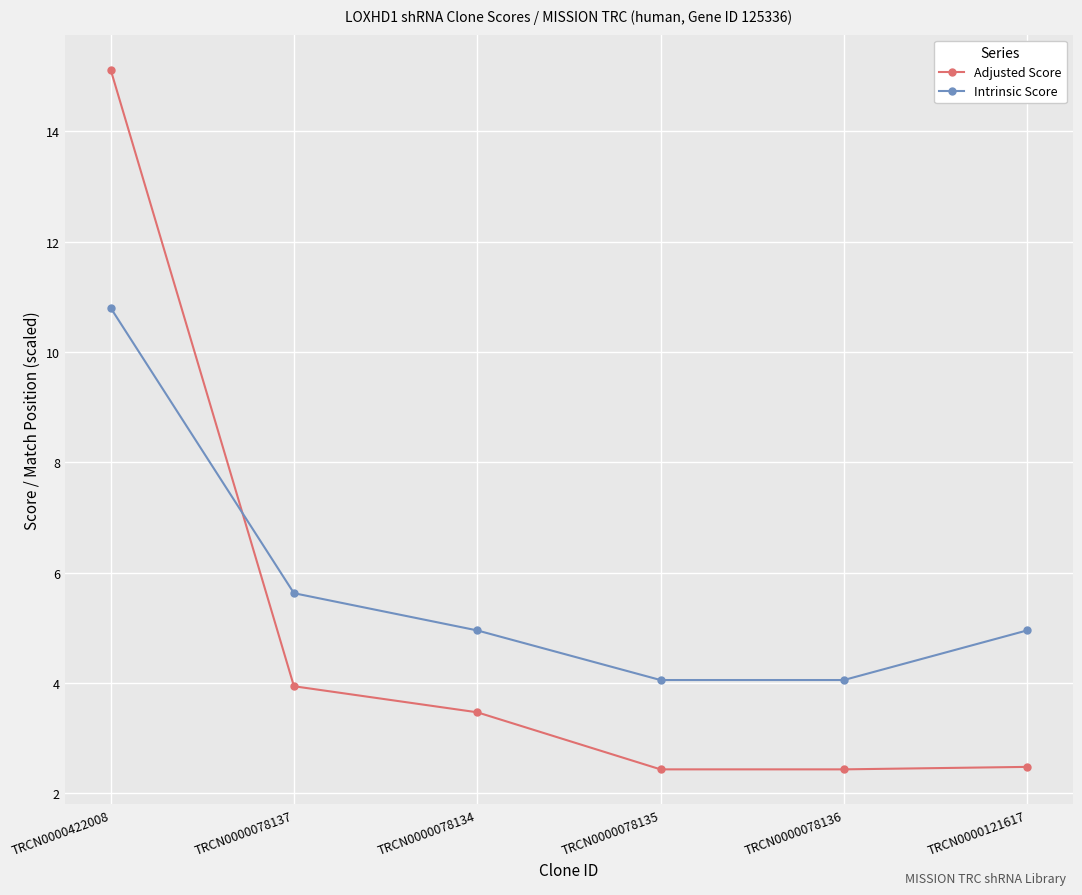

After their last crossing, which series has the higher values: Adjusted Score or Intrinsic Score?

Intrinsic Score